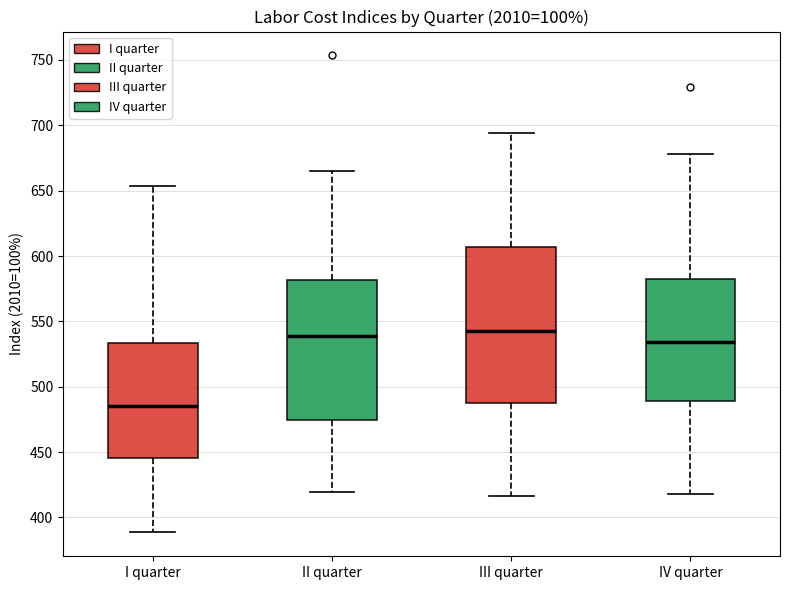

Reading left to right, transcribe this box plot: for each box, give where its median line is, the range the box spans, and where its two whiskers end, as read against the y-axis. The values are not printed on the chart, so give them approximately, as read against the axis.

I quarter: median 485, box 445 to 535, whiskers 390 to 655
II quarter: median 540, box 475 to 580, whiskers 420 to 665
III quarter: median 545, box 485 to 605, whiskers 415 to 695
IV quarter: median 535, box 490 to 580, whiskers 420 to 680